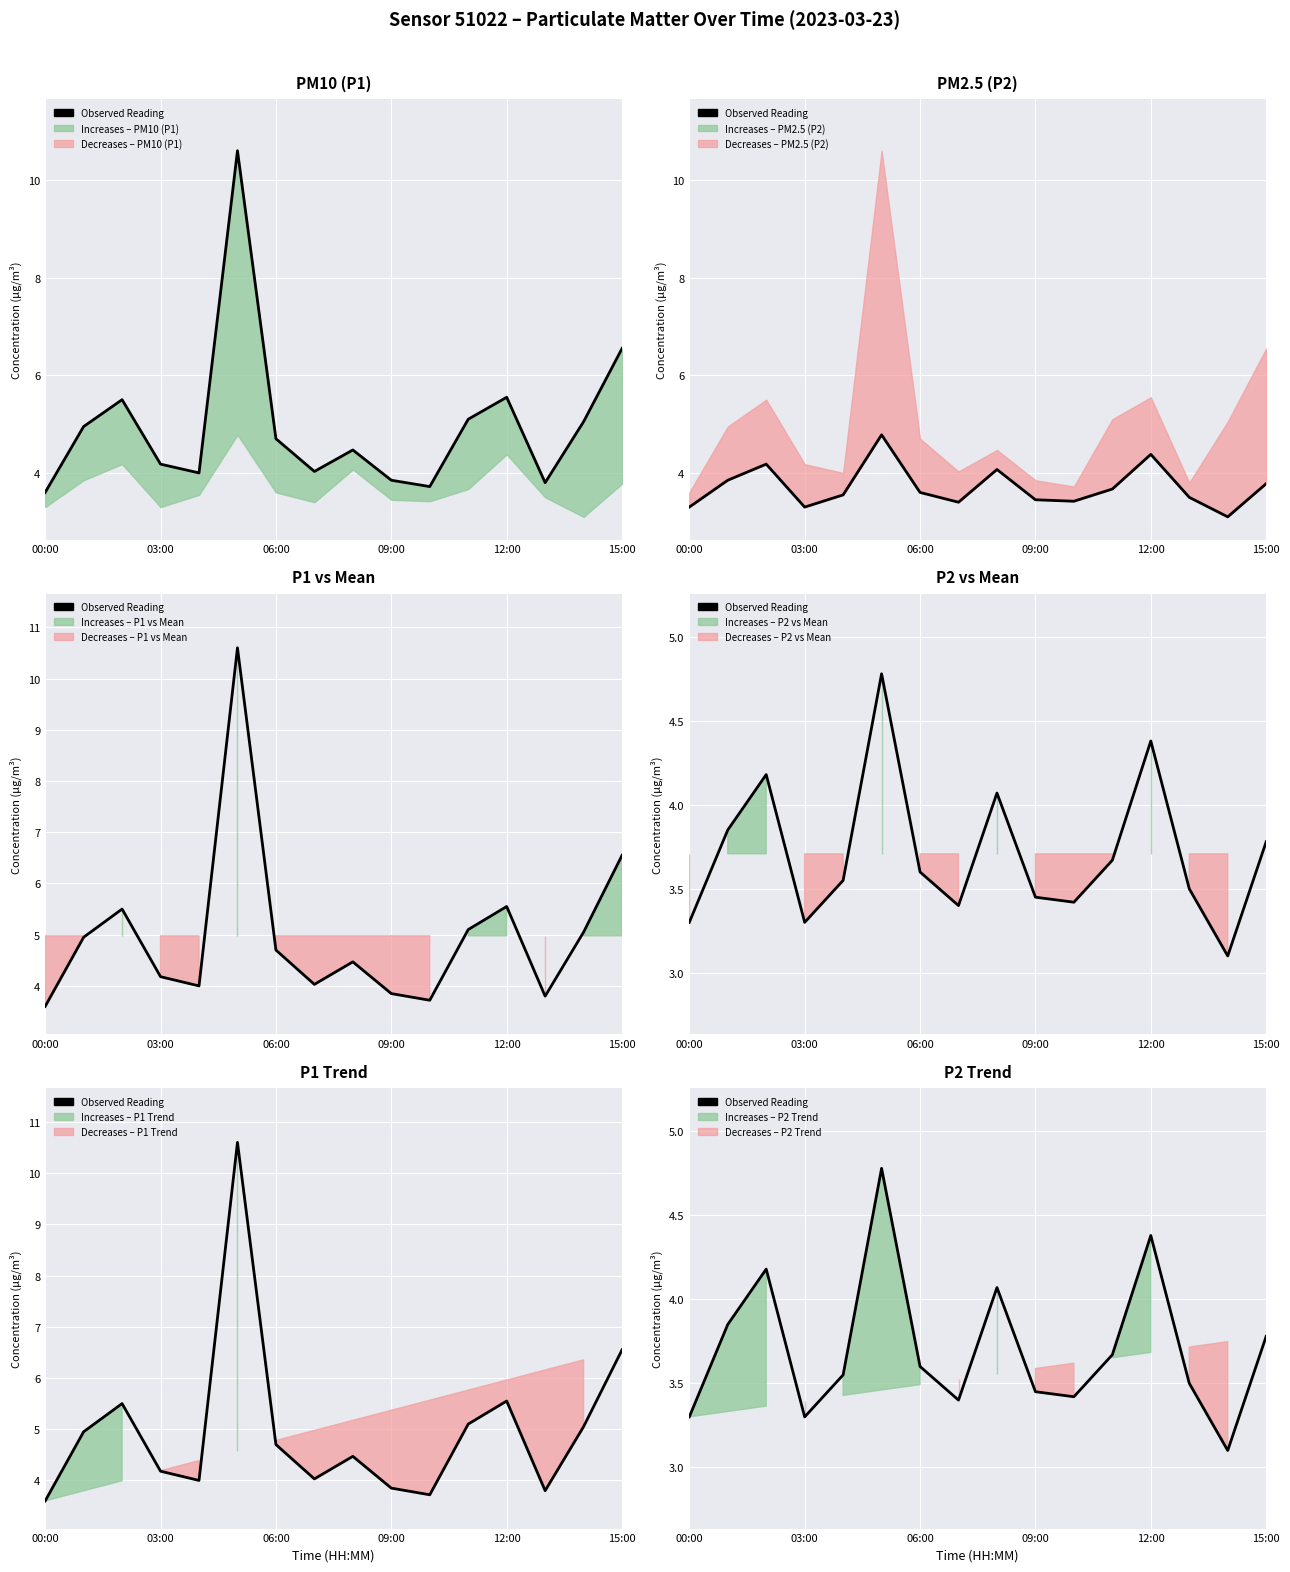

At which category does the chart reach its minimum across all series?

14